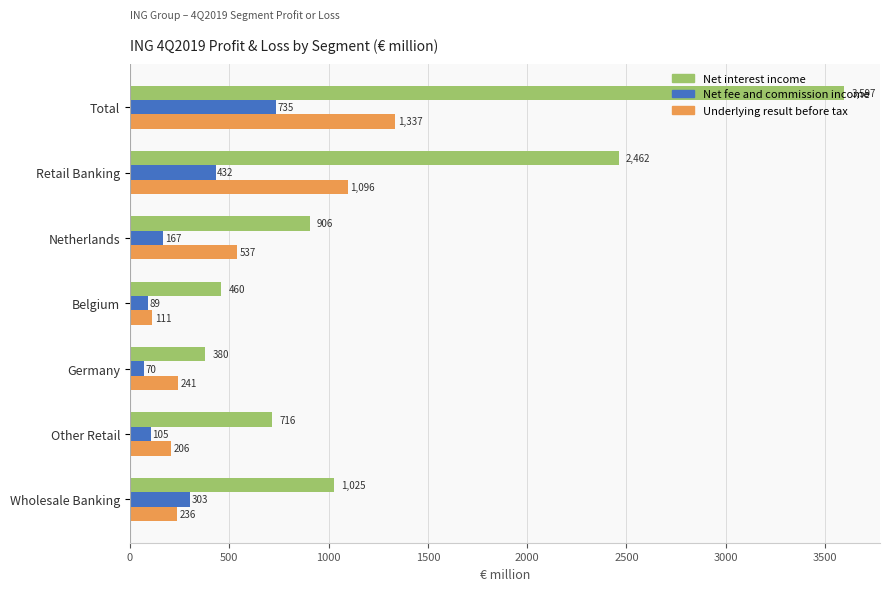

Which series has the largest range (max minus min)?

Net interest income